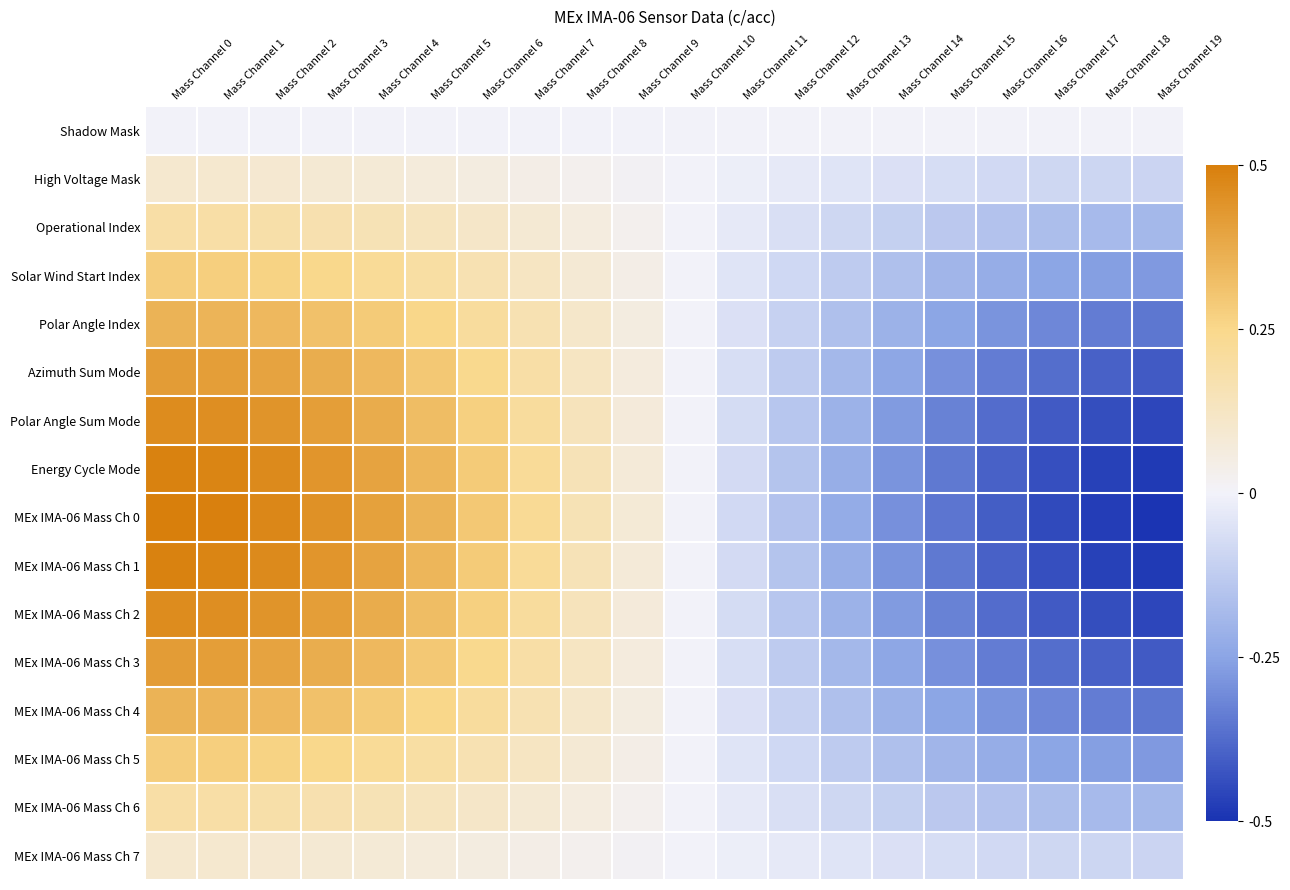

Between Mass Channel 12 and Mass Channel 15, which is larger?

Mass Channel 12